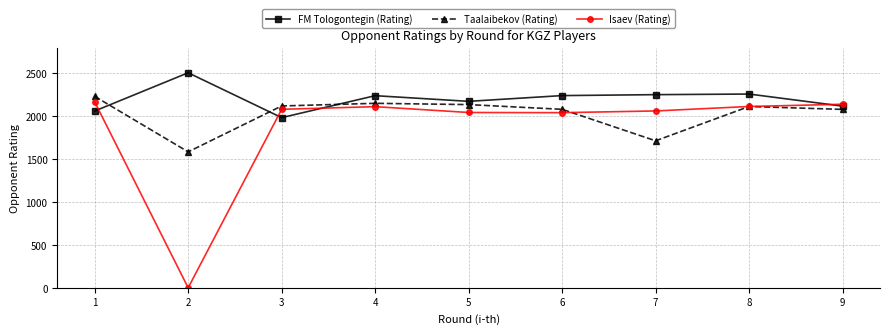

How many data points in FM Tologontegin (Rating) are less than 2240?

4